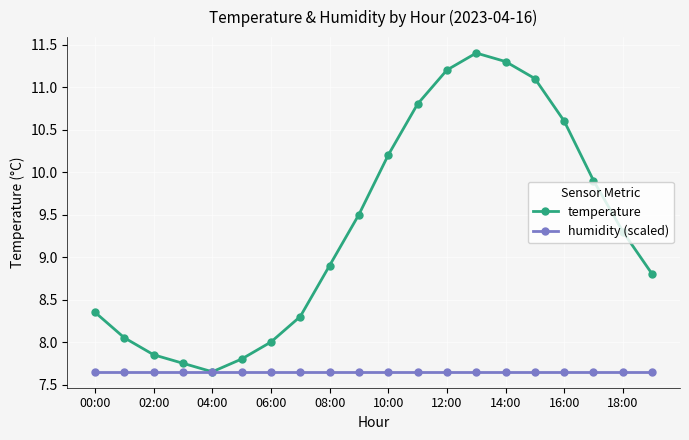

Which series has the largest total across all categories?

temperature